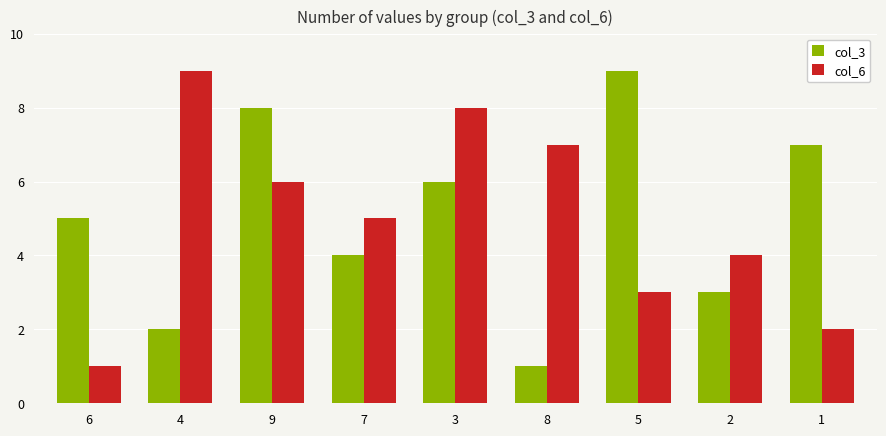

What is the sum of the col_3 values at 5 and 3?

15